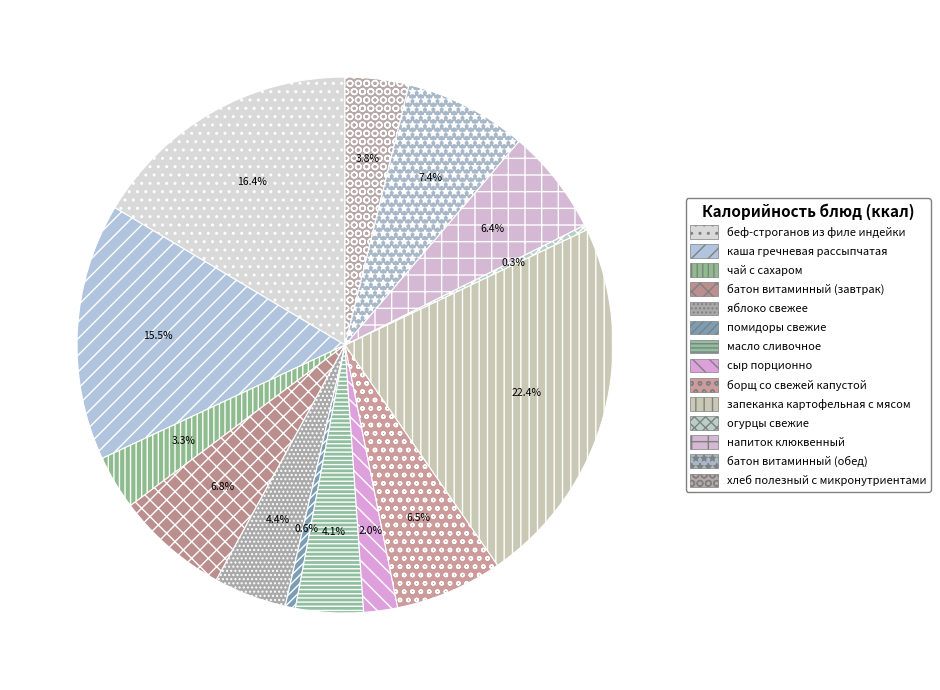

Count the number of slices in the pie.

14